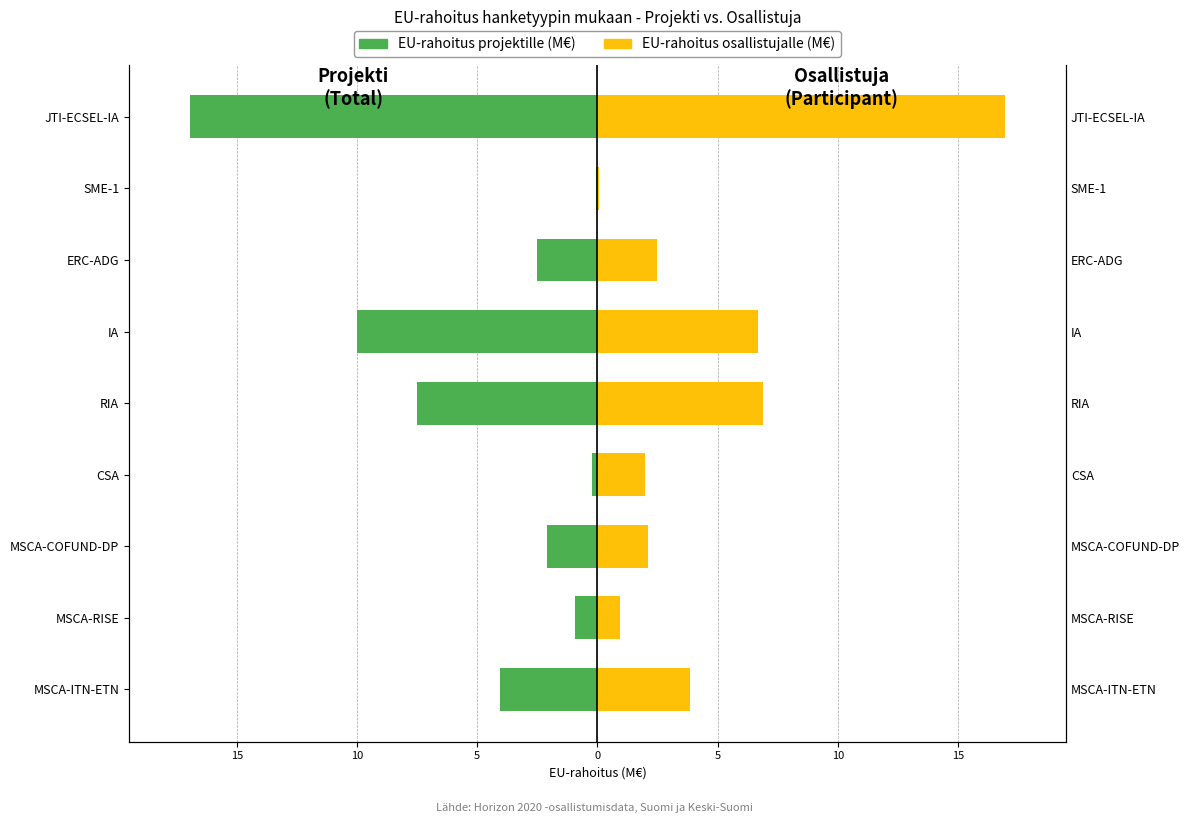

How many groups of bars are there?

9